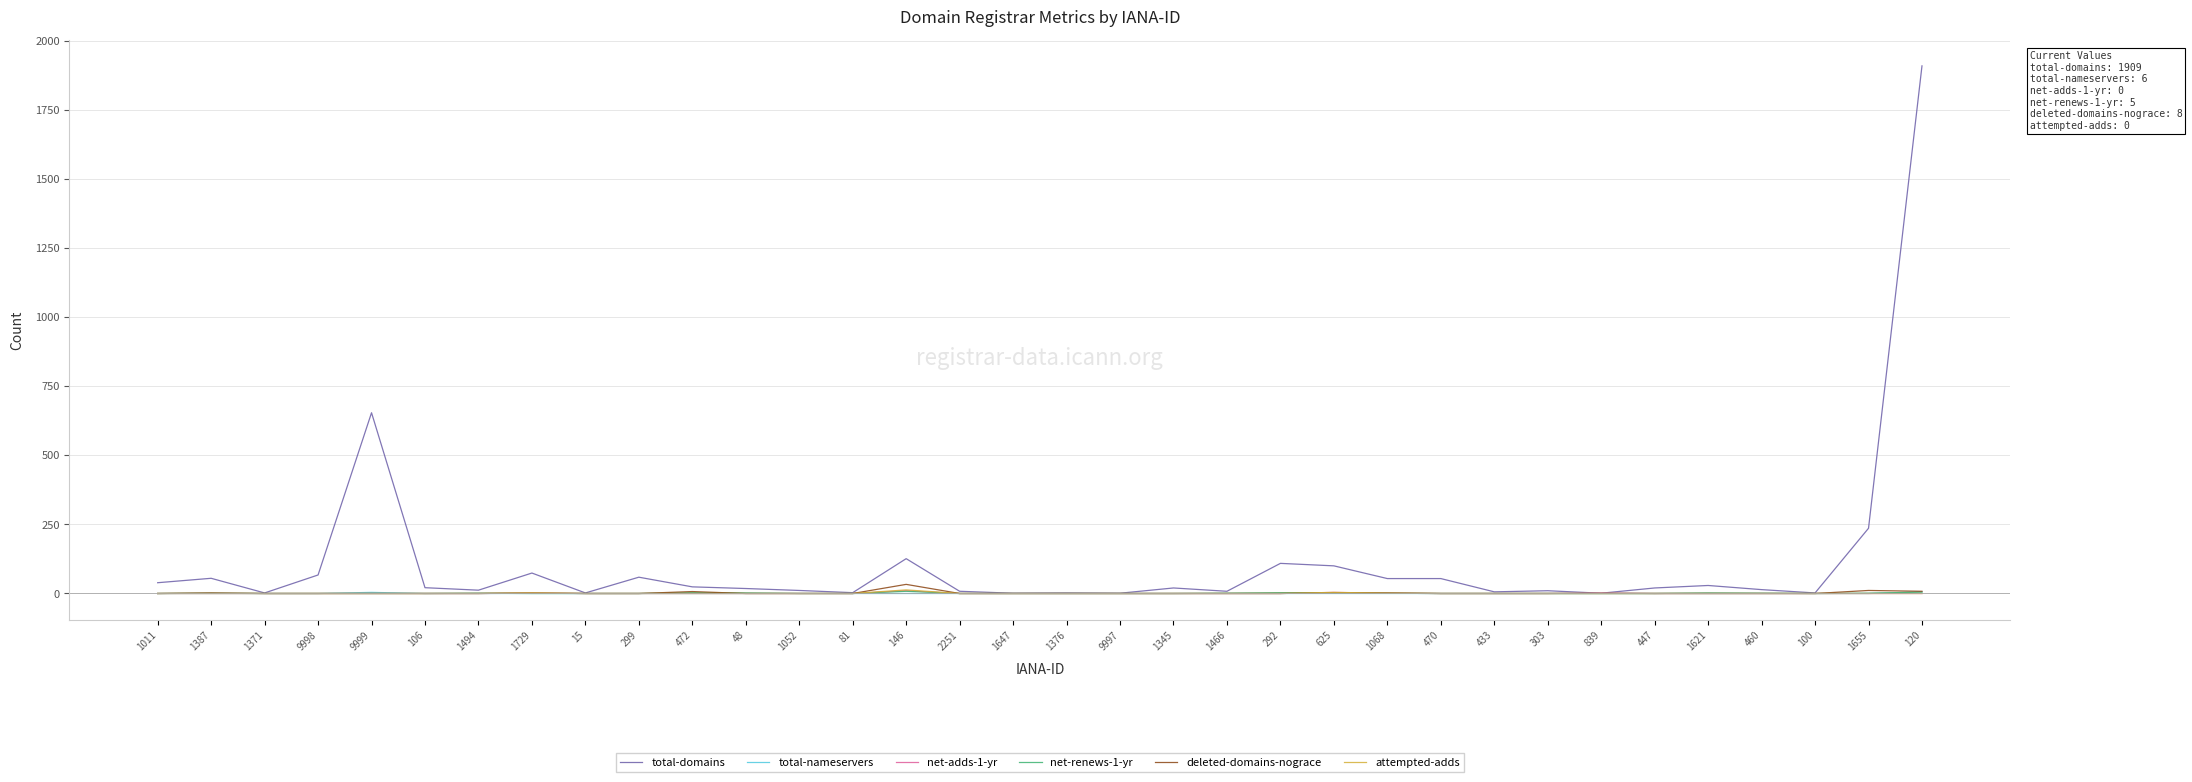

What is the greatest value displayed?

1909